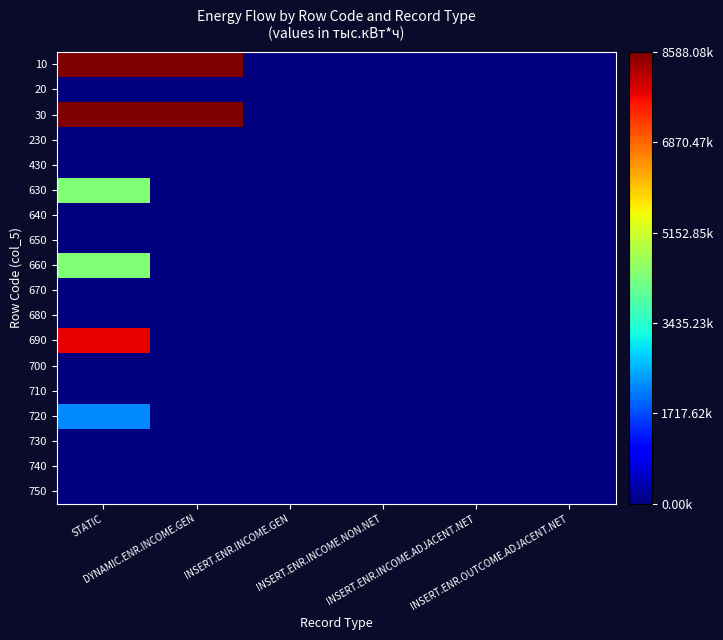

How many data points does each series have?

6